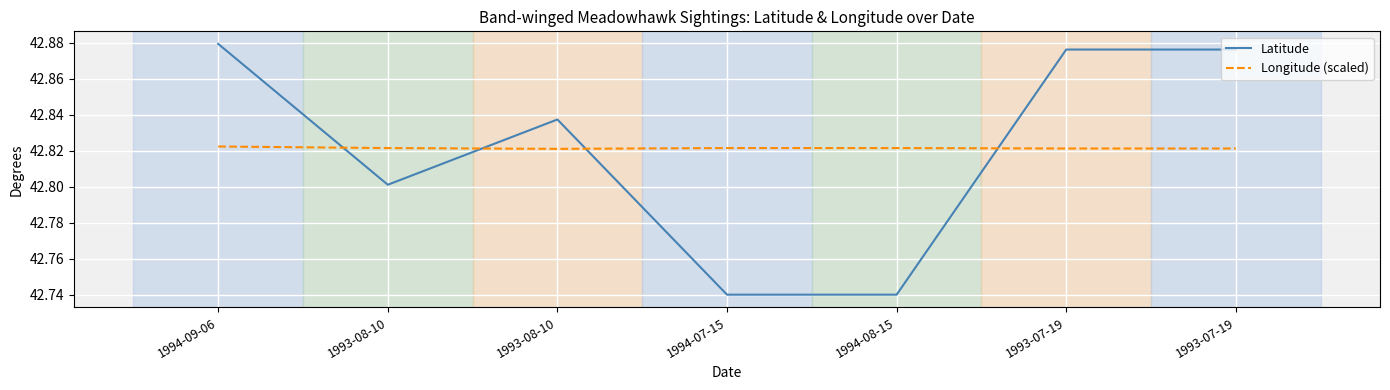

Does the chart have visible grid lines?

Yes